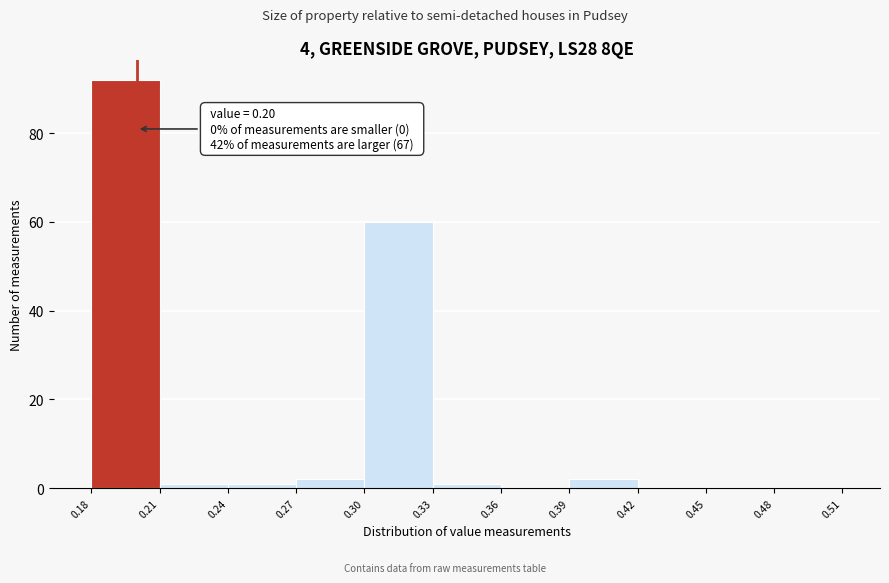

Over which range of the x-axis is the bar tallest?

0.18 to 0.21